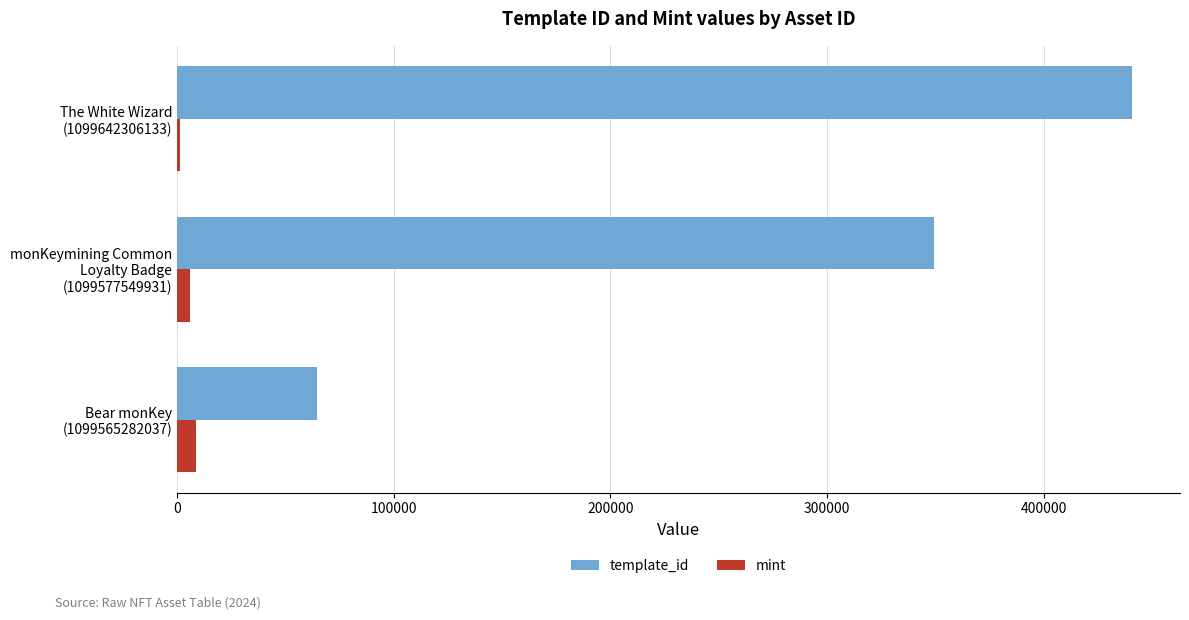

What is the sum of all template_id values?

855069